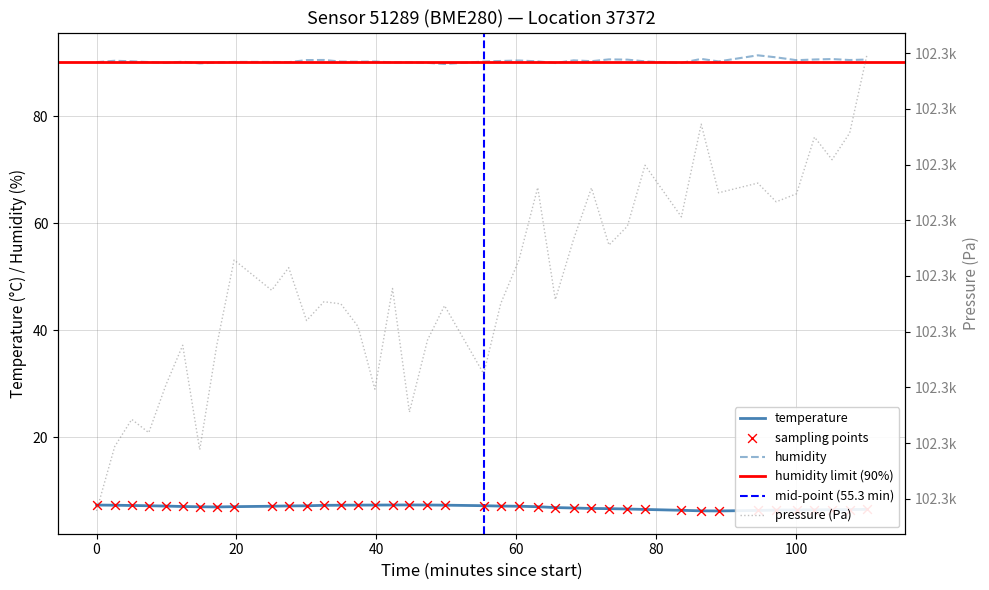

Which series contains the lowest Y value?

temperature